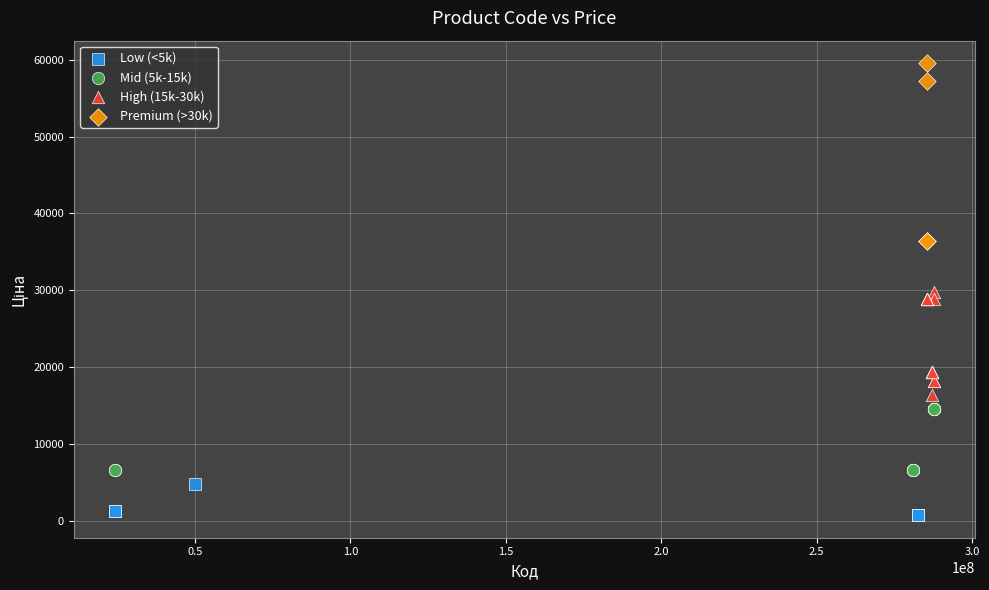

Which series contains the lowest Y value?

Low (<5k)